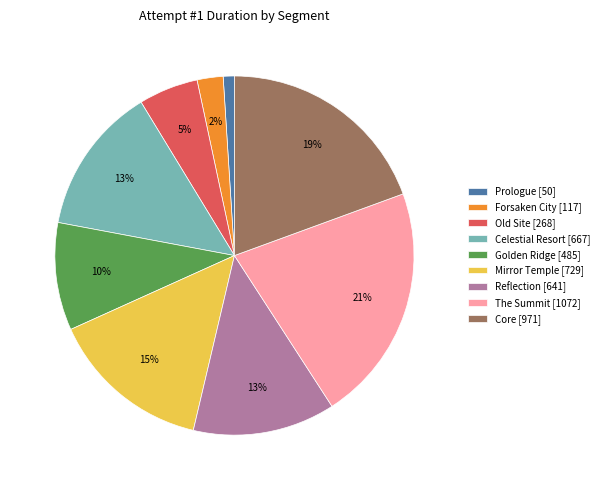

Is the sum of Mirror Temple and Core greater than half?

No